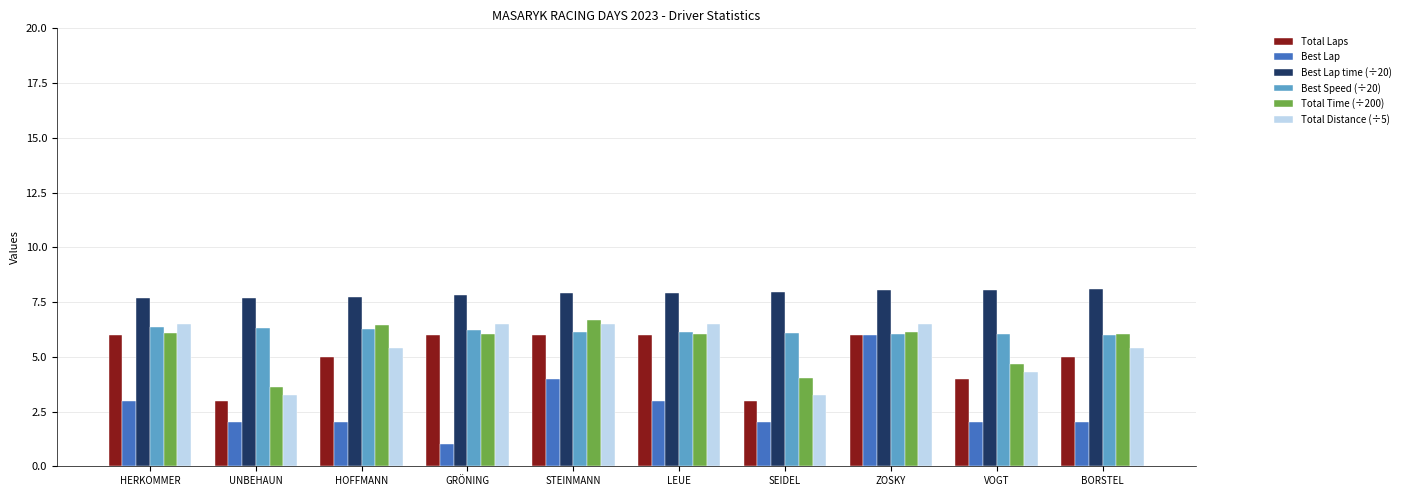

Where is Total Distance (÷5) nearest to the value 4?

VOGT